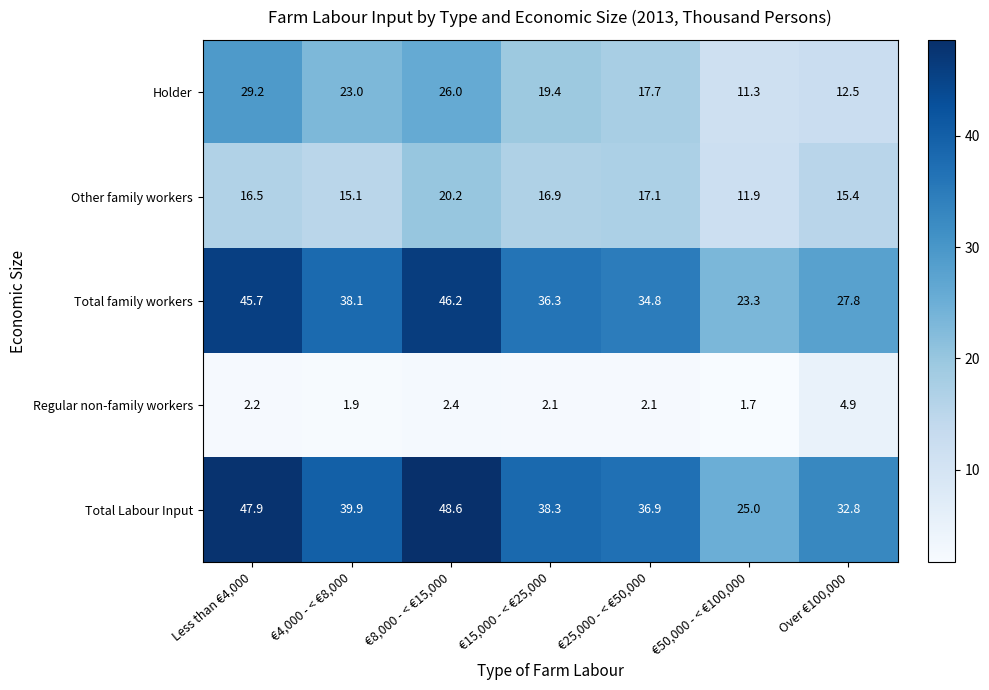

At €25,000 - < €50,000, list the series in order from smallest to largest.

Regular non-family workers, Other family workers, Holder, Total family workers, Total Labour Input